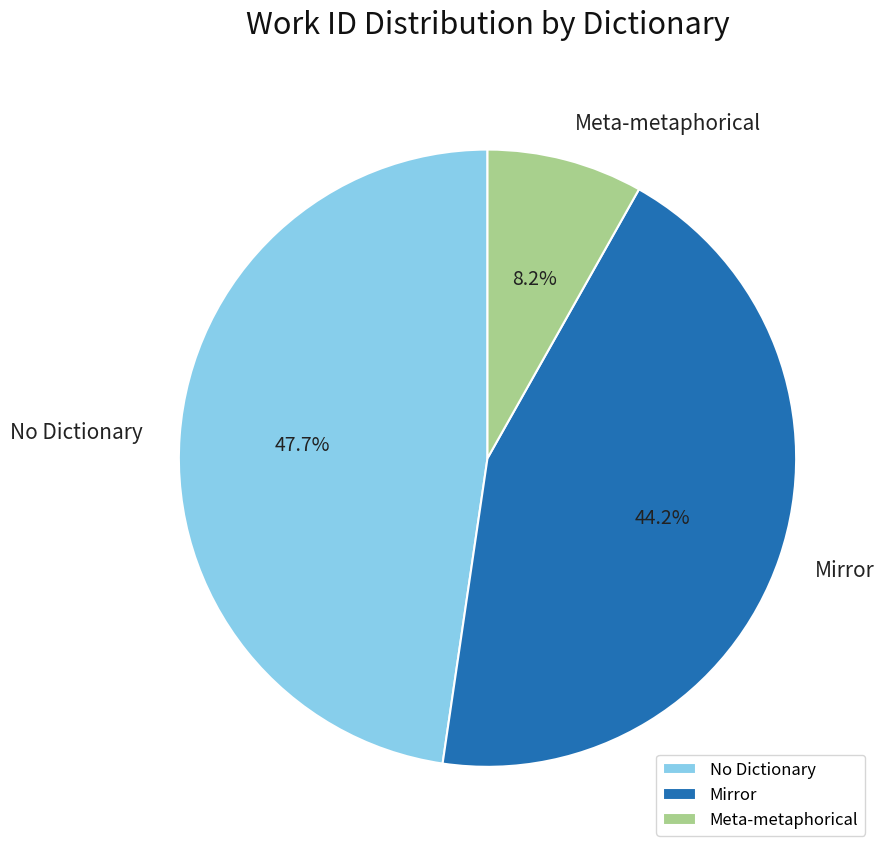

To the nearest percent, what is the average slice percentage?

33%